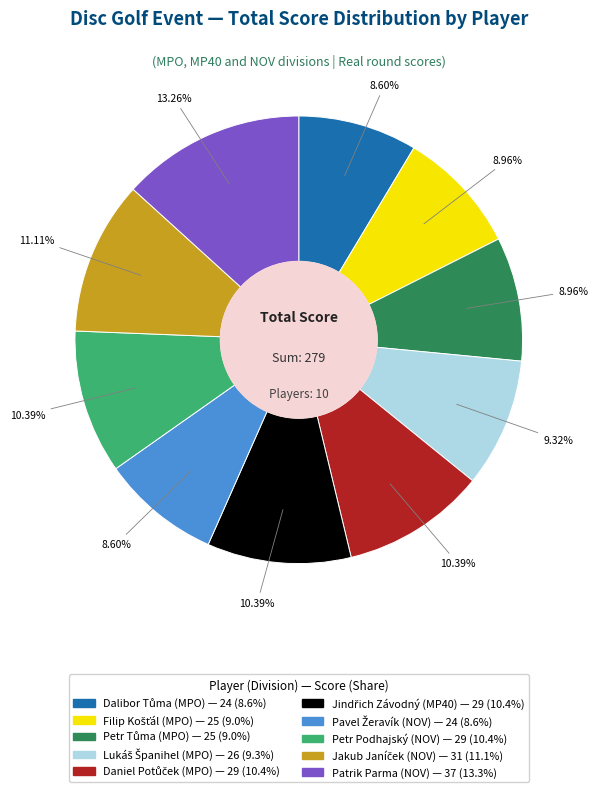

Is there any slice that represents more than half of the pie?

No